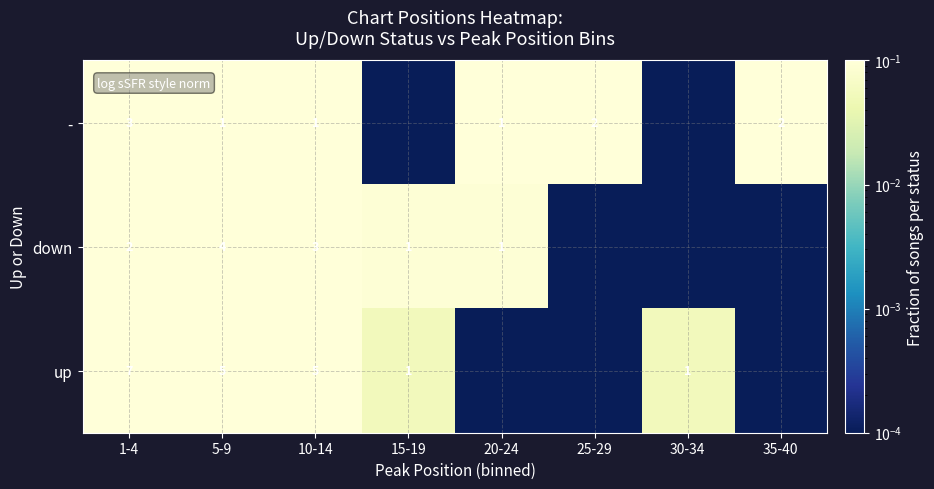

At 5-9, list the series in order from largest to smallest.

up, down, -